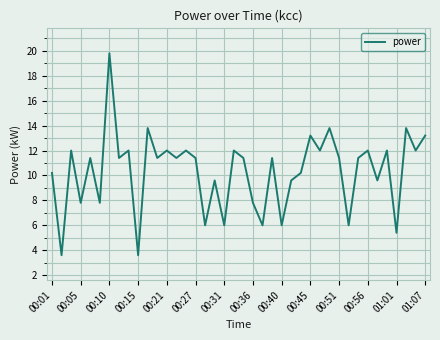

What is the greatest value displayed?

19.8